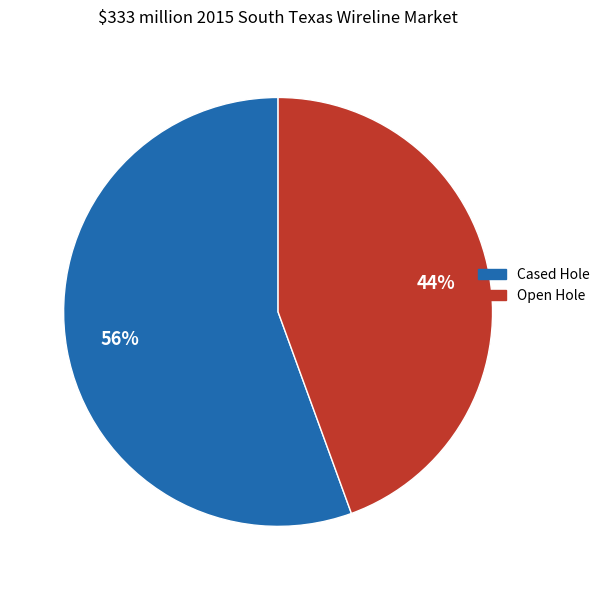

Is there any slice that represents more than half of the pie?

Yes